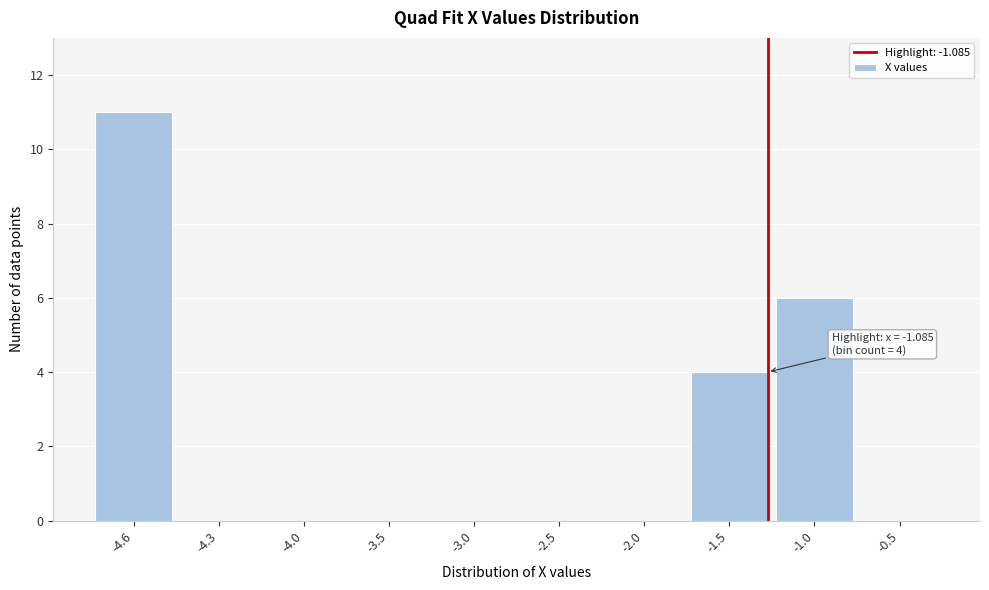

Reading right to left, list all the values displayed in this chart.

-0.5=0	-1.0=6	-1.5=4	-2.0=0	-2.5=0	-3.0=0	-3.5=0	-4.0=0	-4.3=0	-4.6=11